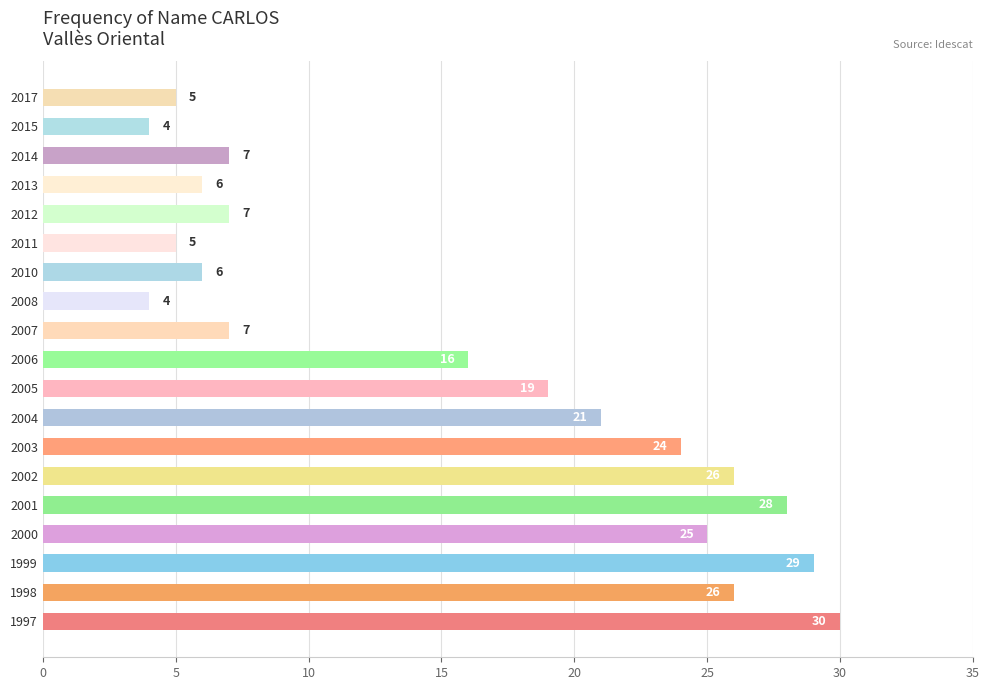

The value at 1998 is 17. True or false?

False